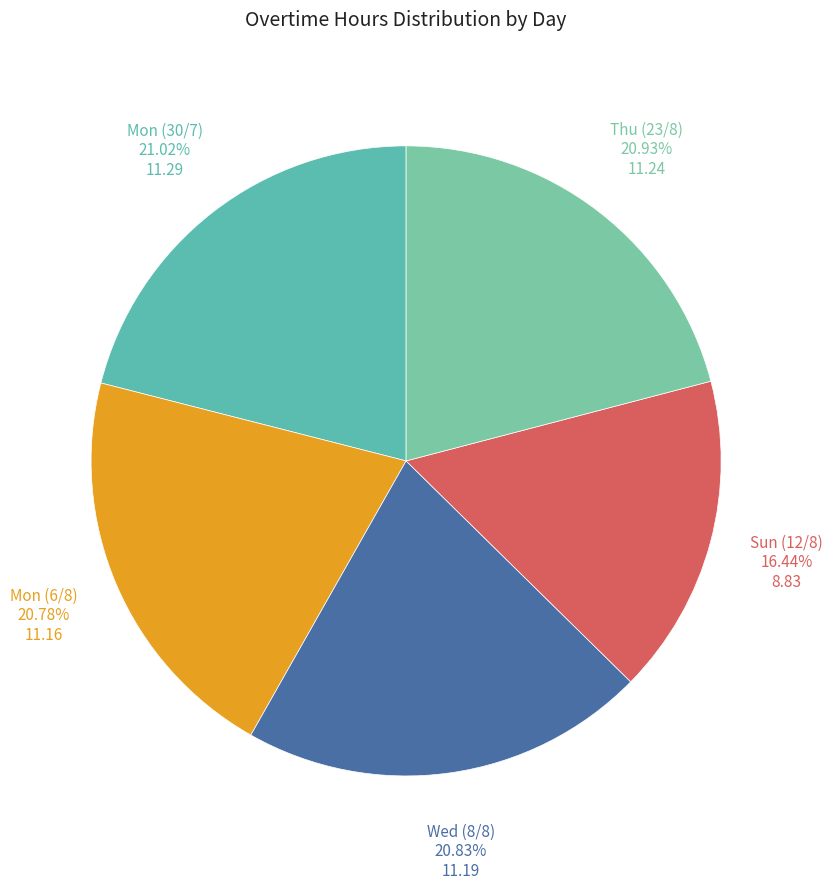

To the nearest percent, what is the average slice percentage?

20%